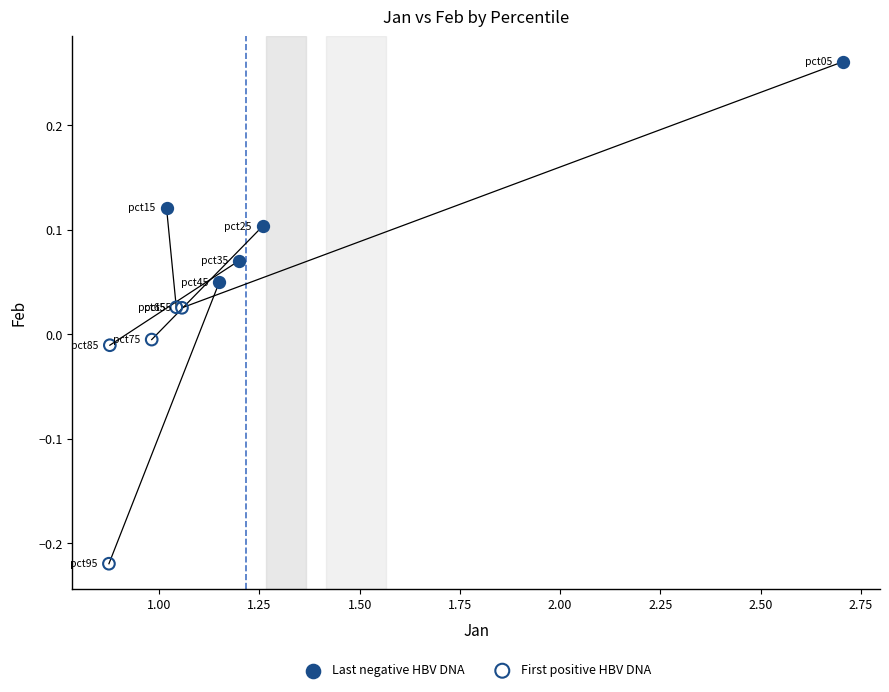

What are all the series names shown in the legend?

Last negative HBV DNA, First positive HBV DNA